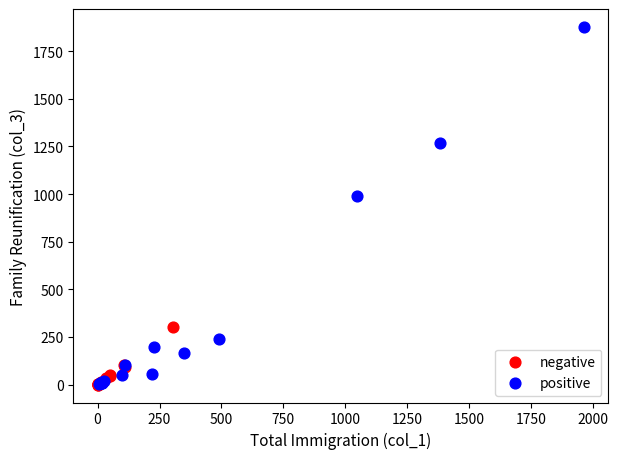

Which series reaches the maximum Y coordinate?

positive